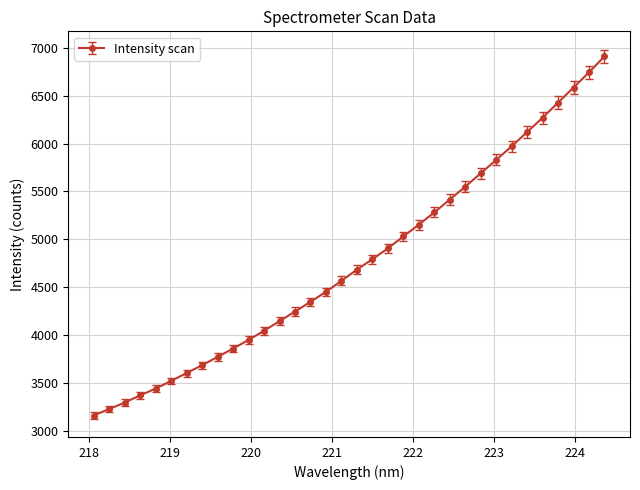

What is the maximum value shown in the chart?

6913.1